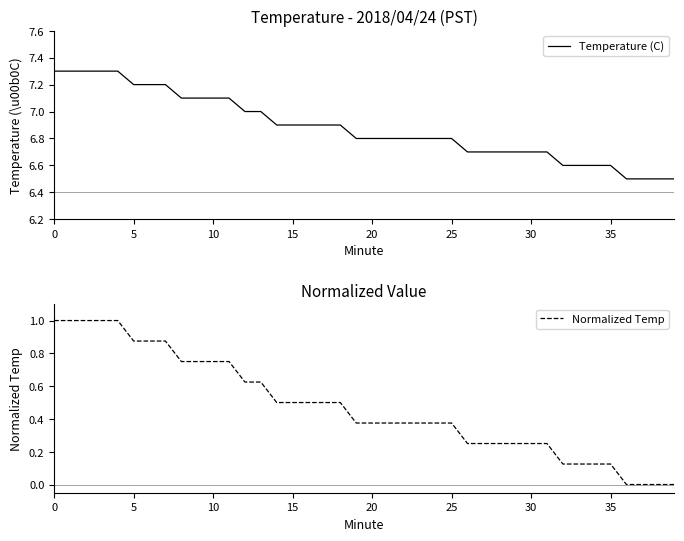

True or false: Temperature (C) has a value of 6.9 at 15.

True